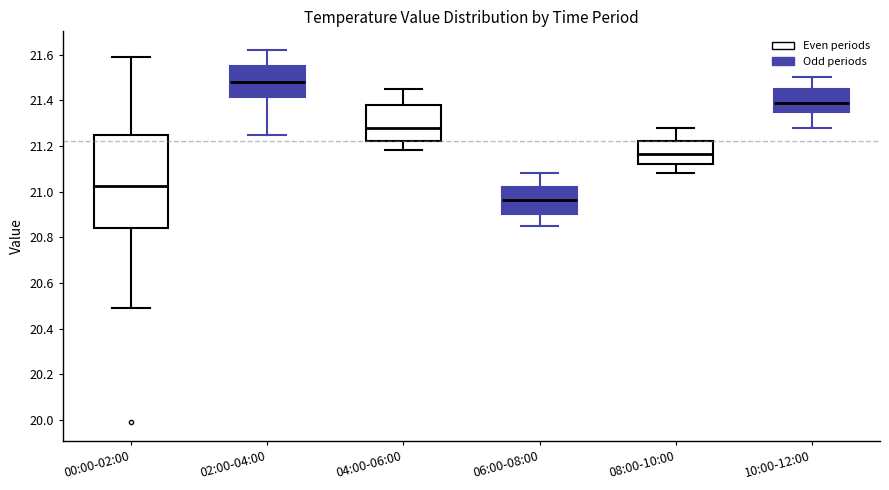

Reading left to right, transcribe this box plot: for each box, give where its median line is, the range the box spans, and where its two whiskers end, as read against the y-axis. The values are not printed on the chart, so give them approximately, as read against the axis.

00:00-02:00: median 21.02, box 20.84 to 21.26, whiskers 20.50 to 21.60
02:00-04:00: median 21.48, box 21.42 to 21.56, whiskers 21.26 to 21.62
04:00-06:00: median 21.28, box 21.22 to 21.38, whiskers 21.18 to 21.46
06:00-08:00: median 20.96, box 20.90 to 21.02, whiskers 20.86 to 21.08
08:00-10:00: median 21.16, box 21.12 to 21.22, whiskers 21.08 to 21.28
10:00-12:00: median 21.40, box 21.36 to 21.46, whiskers 21.28 to 21.50